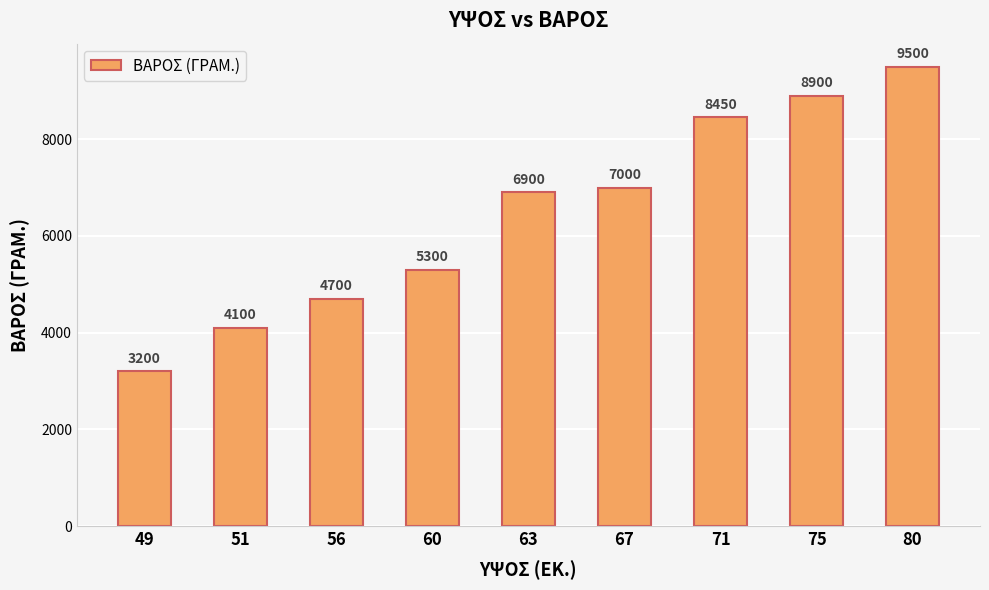

Is it true that the value at 49 is 3200?

True